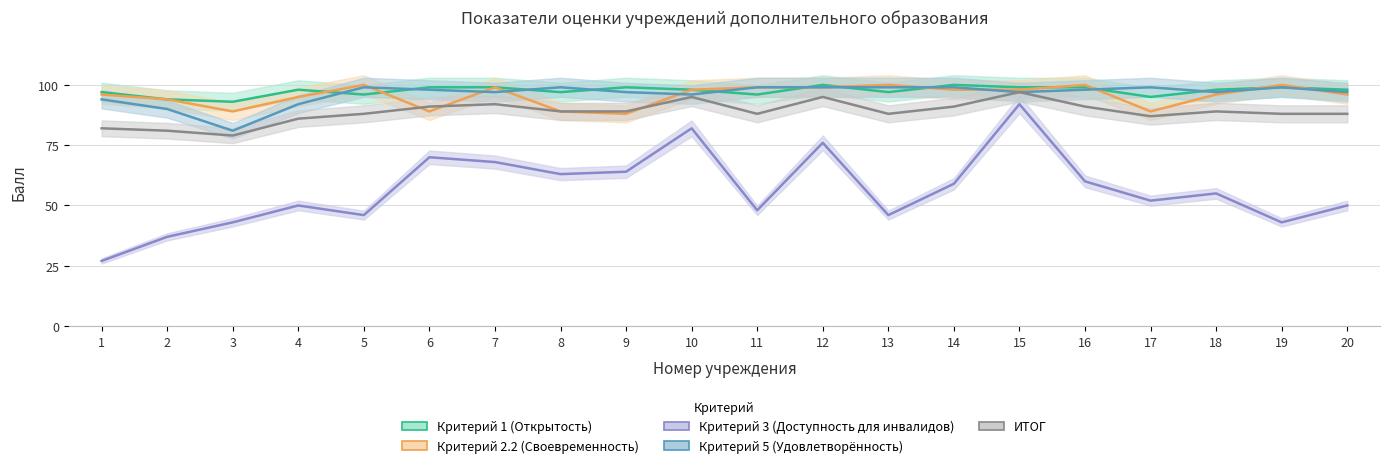

Reading left to right, transcribe all the data shown in this chart.

Критерий 1 (Открытость): 97	94	93	98	96	99	99	97	99	98	96	100	97	100	99	99	95	98	99	98
Критерий 3 (Доступность для инвалидов): 27	37	43	50	46	70	68	63	64	82	48	76	46	59	92	60	52	55	43	50
ИТОГ: 82	81	79	86	88	91	92	89	89	95	88	95	88	91	97	91	87	89	88	88
Критерий 2.2 (Своевременность): 96	94	89	95	100	89	99	89	88	98	99	99	100	98	98	100	89	96	100	96
Критерий 5 (Удовлетворённость): 94	90	81	92	99	98	97	99	97	96	99	99	99	99	97	98	99	97	99	97